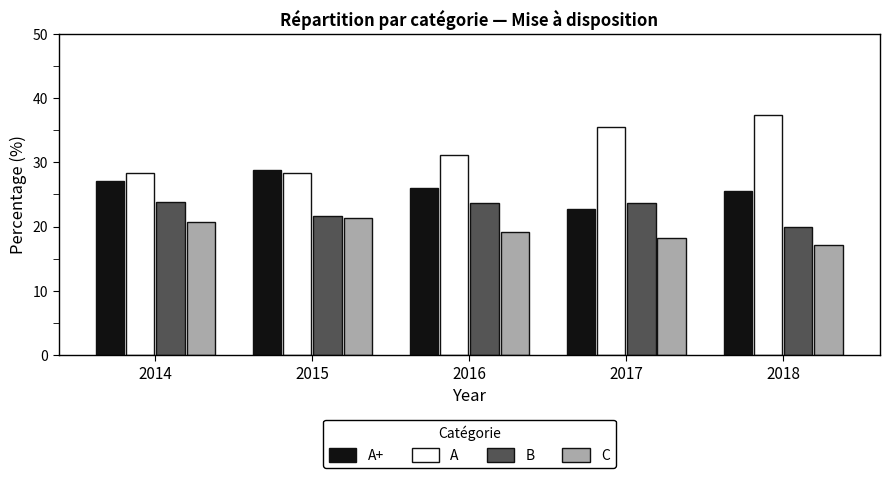

Is it true that A+ equals 15.8 at 2016?

False